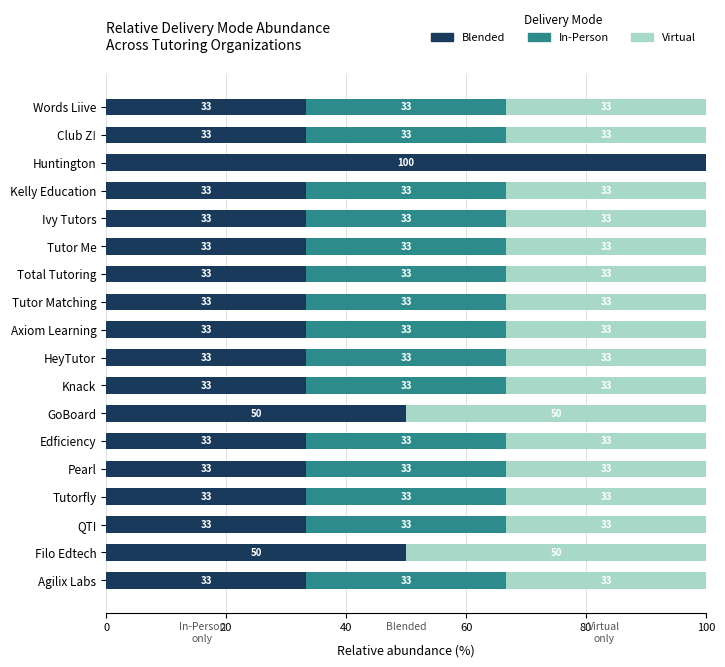

Which series has the largest total across all categories?

Blended